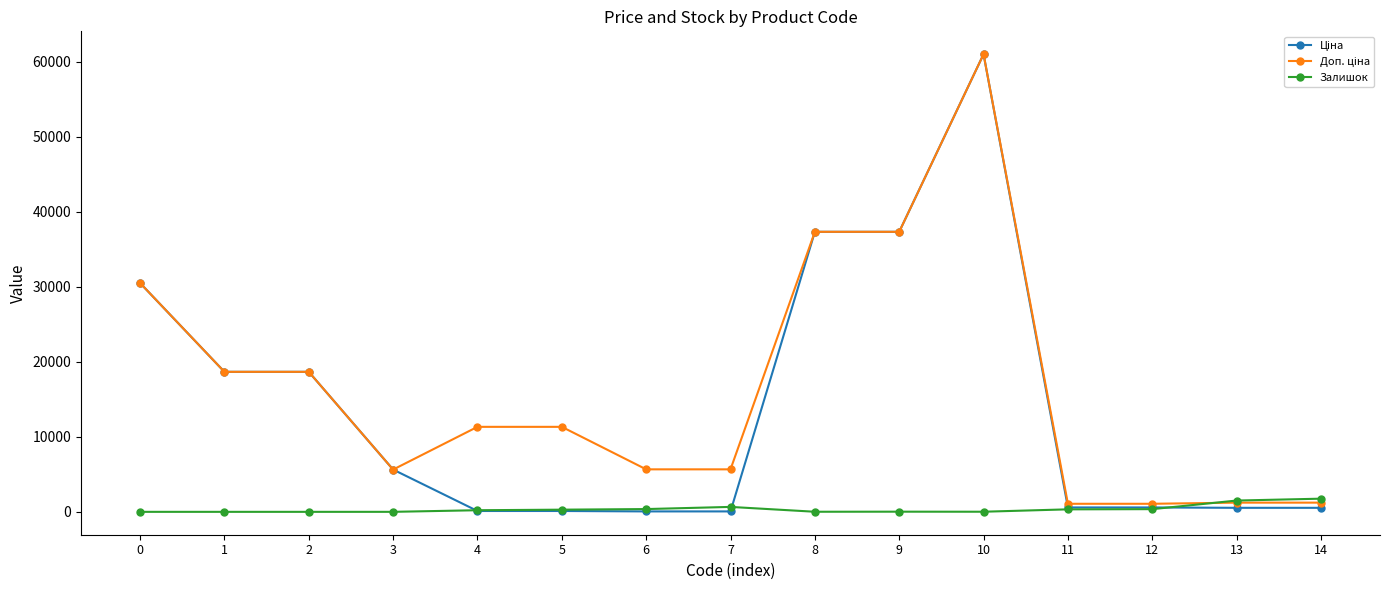

What is the greatest value displayed?

61024.7